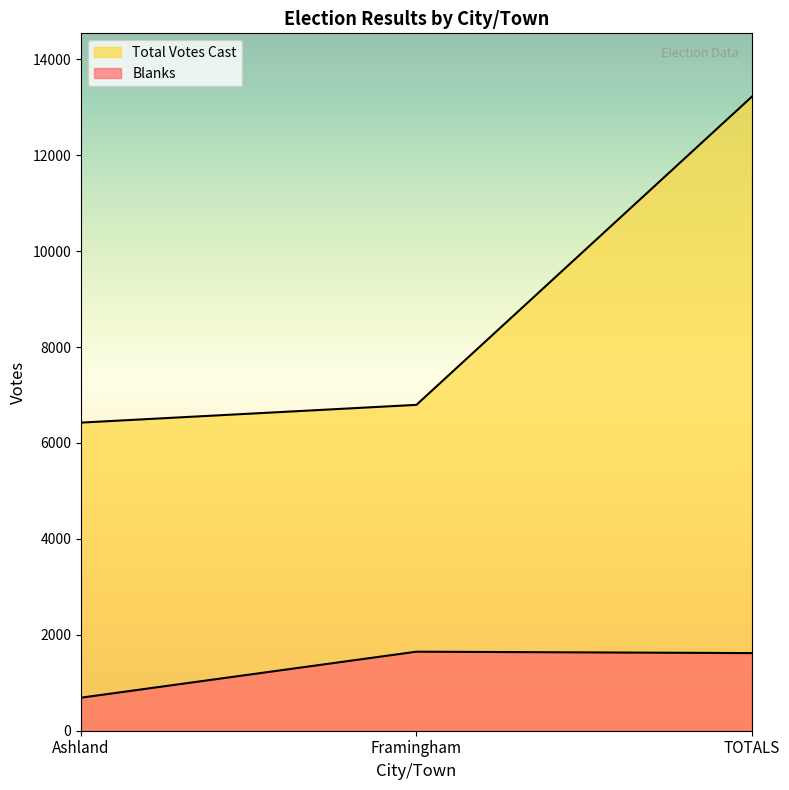

How many values in the Total Votes Cast series are below 6795?

1